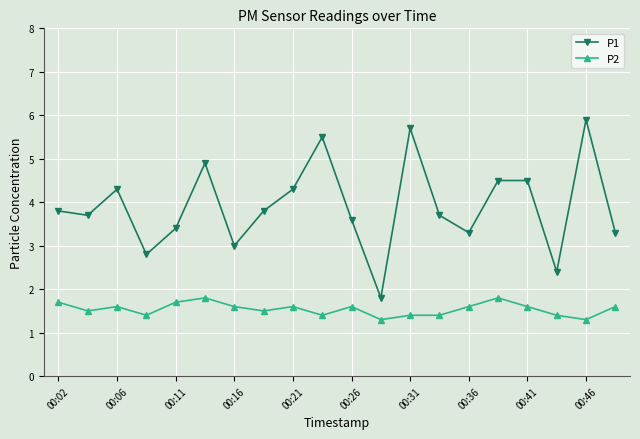

What is the difference between the maximum and minimum values in the P1 series?

4.1